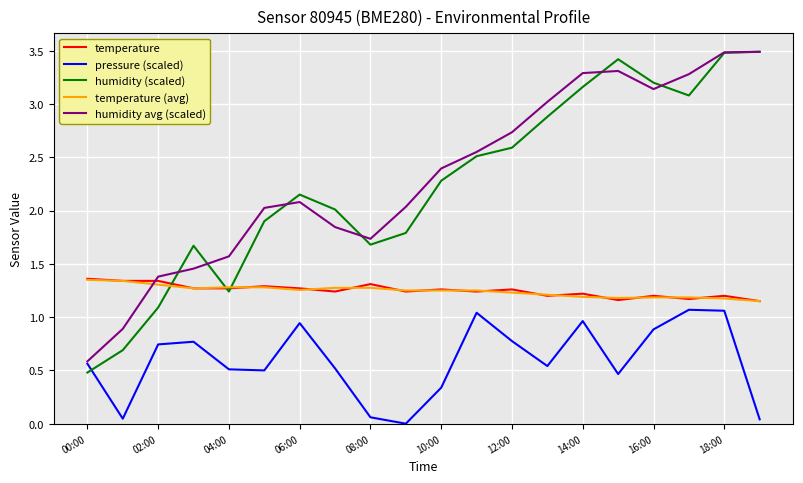

Which series has the largest range (max minus min)?

humidity (scaled)